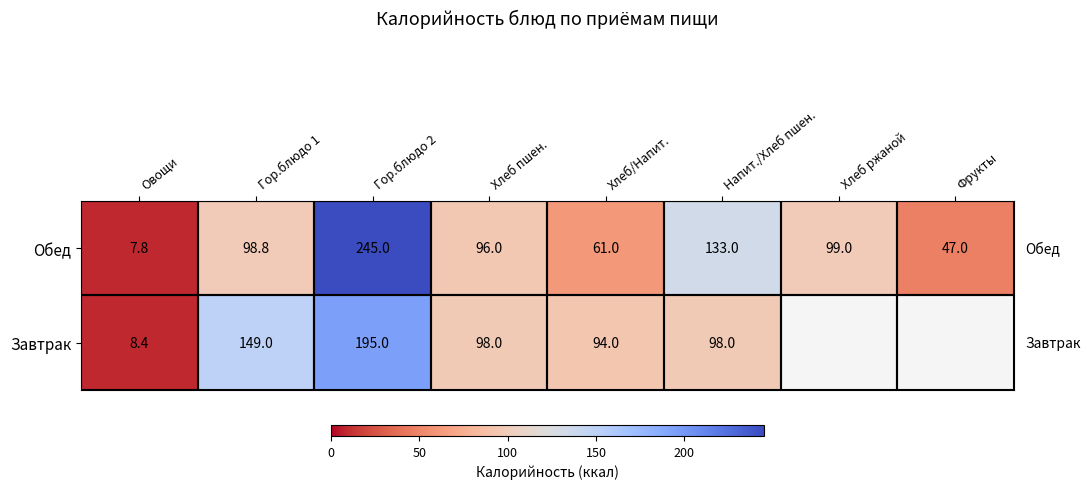

Which label corresponds to the largest value in the chart?

Гор.блюдо 2